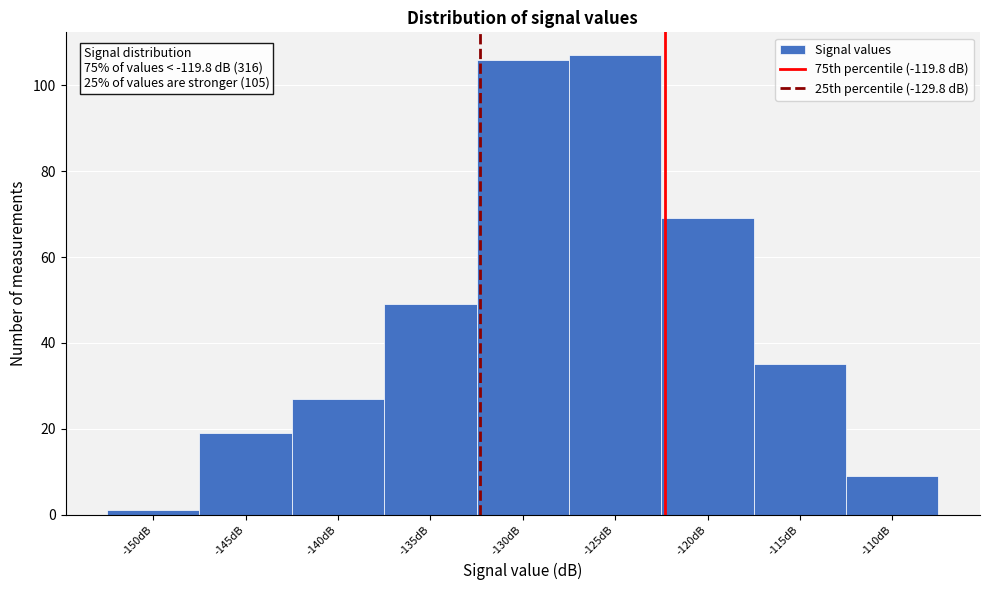

Reading left to right, transcribe all the data shown in this chart.

1	19	27	49	106	107	69	35	9